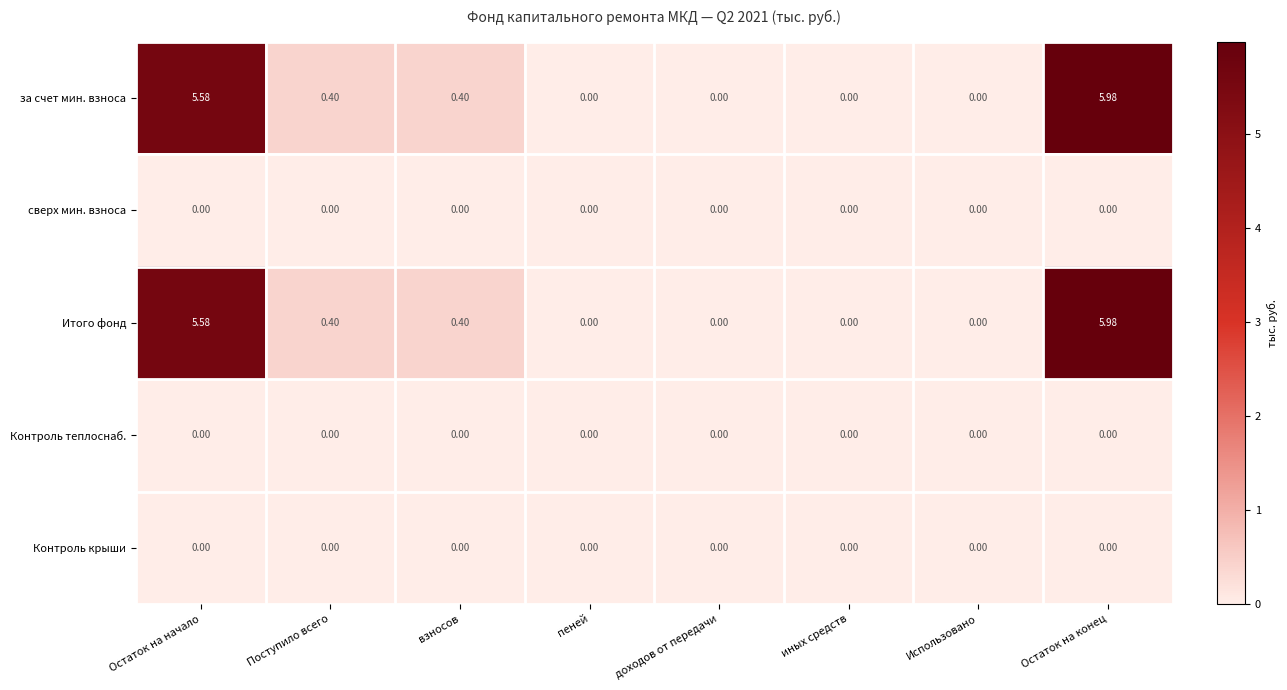

How many series are shown in this chart?

5